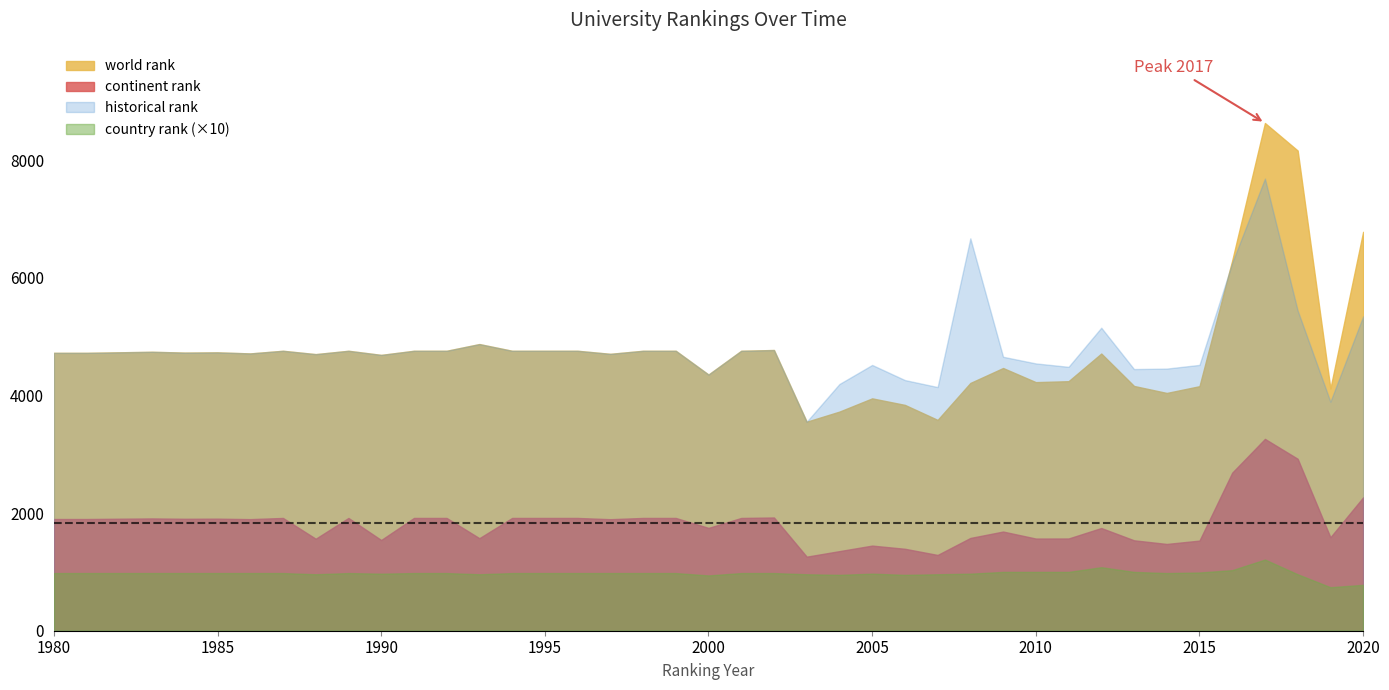

The value of historical rank at 2001 is 3290. True or false?

False